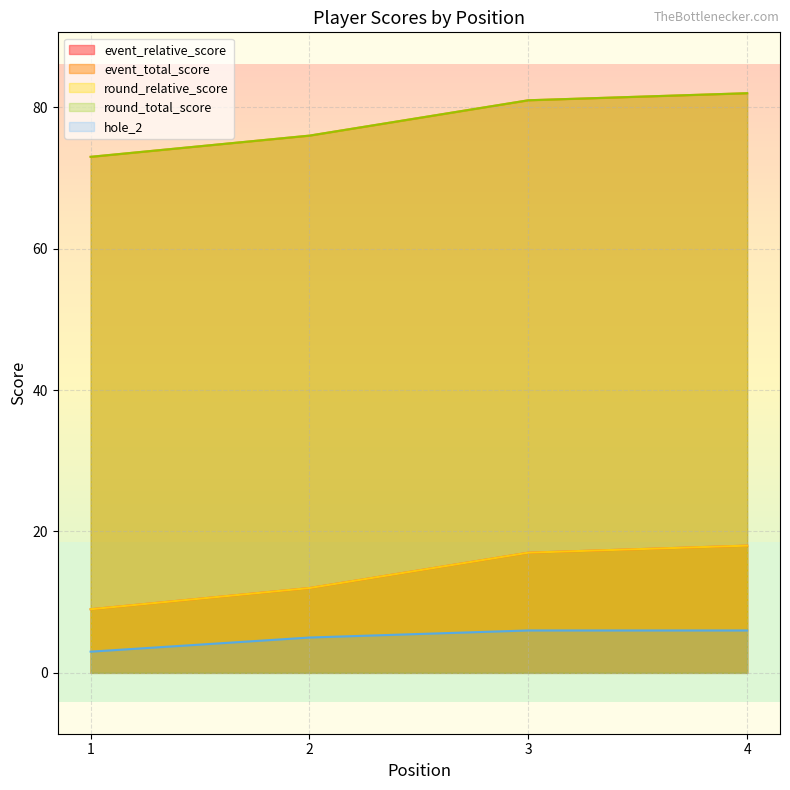

Reading left to right, what are all the values shown in this chart?

event_relative_score: 9	12	17	18
event_total_score: 73	76	81	82
round_relative_score: 9	12	17	18
round_total_score: 73	76	81	82
hole_2: 3	5	6	6